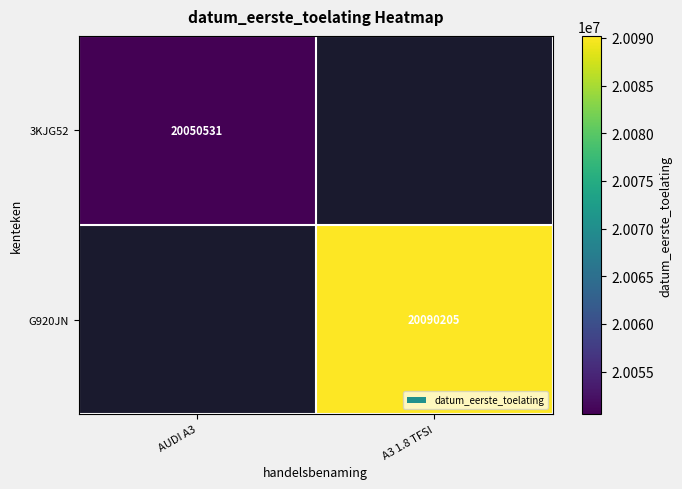

True or false: G920JN has a value of 20090205 at A3 1.8 TFSI.

True